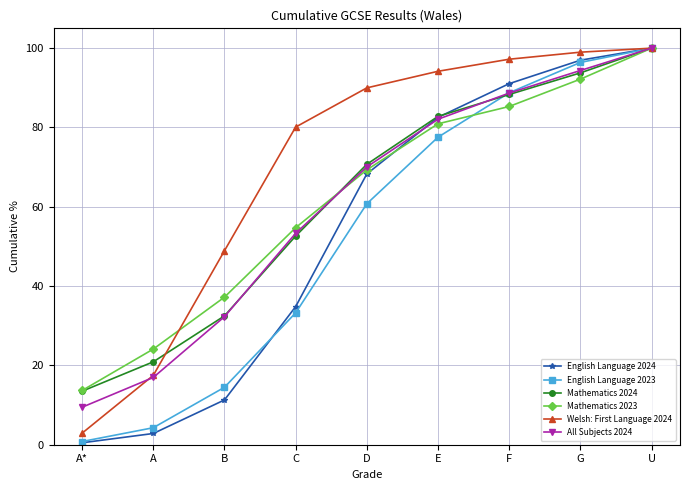

True or false: English Language 2024 has more than 0 points higher than both neighbors.

False